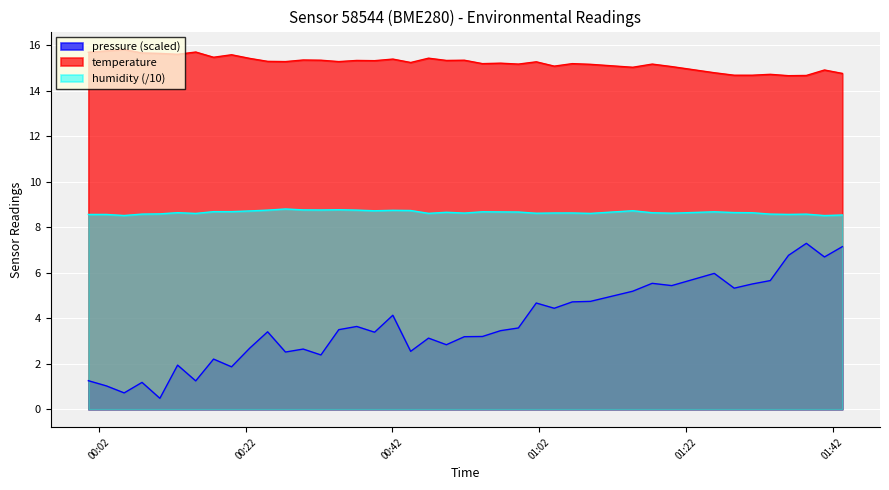

What is the maximum value shown in the chart?

15.8